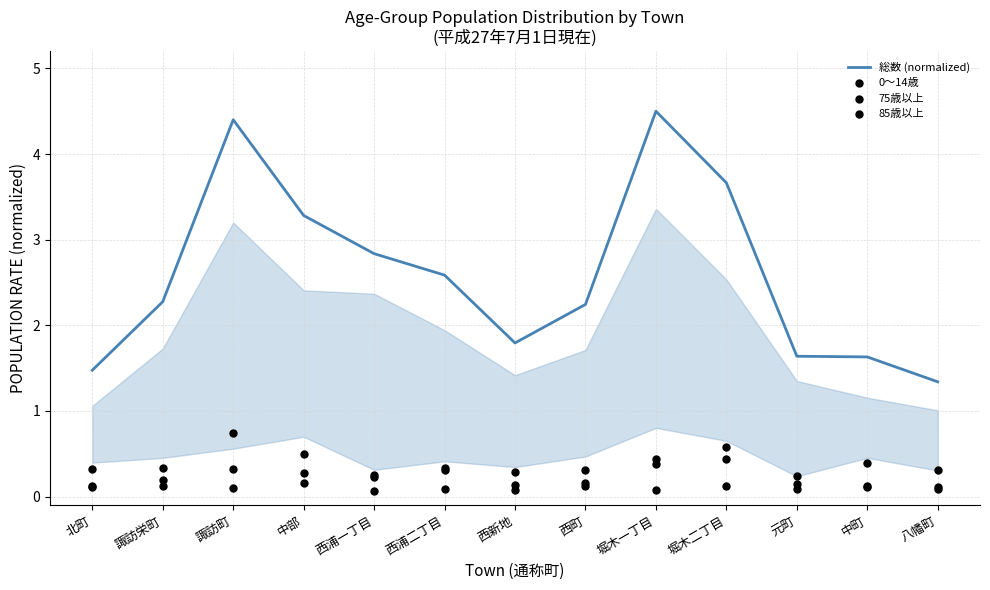

Which series has the largest total across all categories?

総数 (normalized)